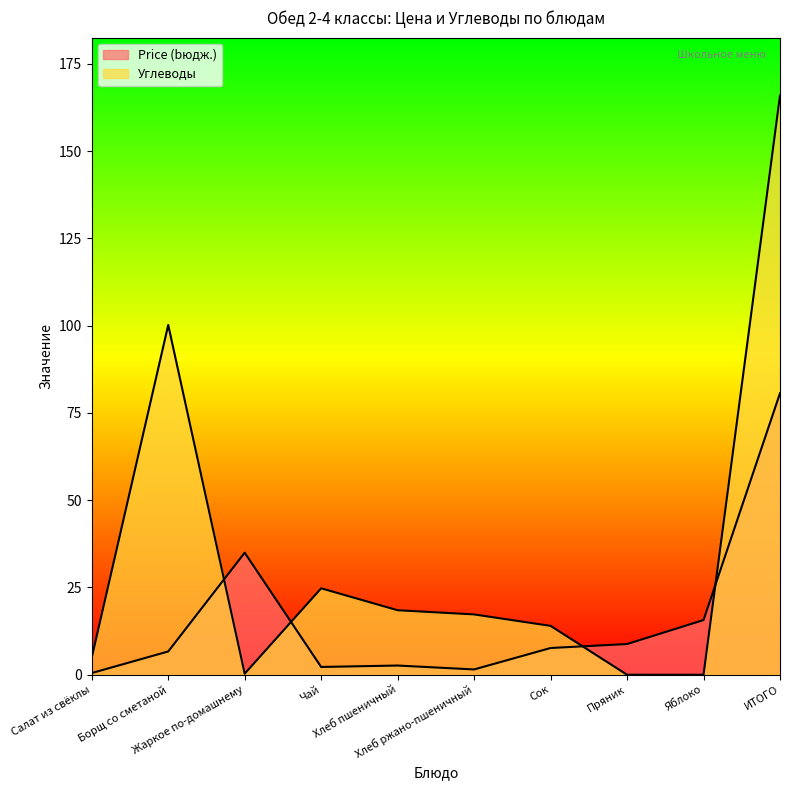

What is the sum of all Price (bюдж.) values?

161.3